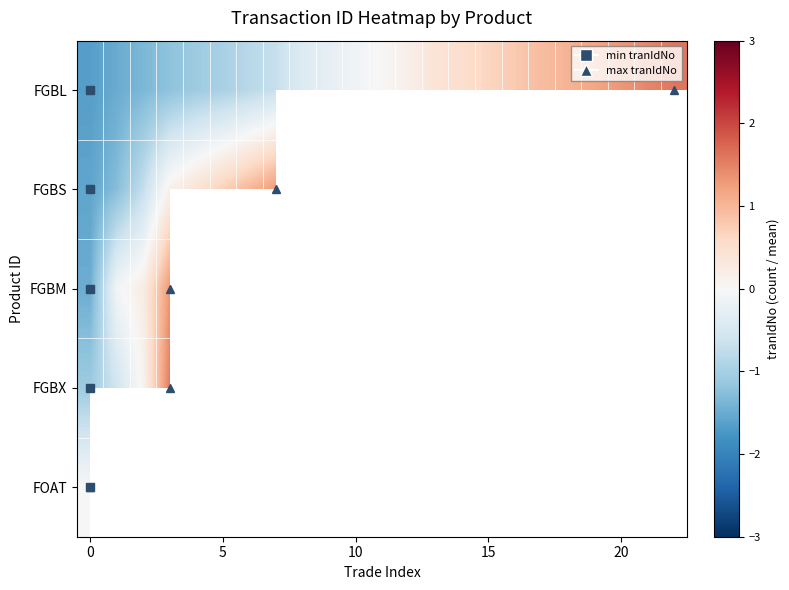

At how many categories does at least one series exceed 0?

18